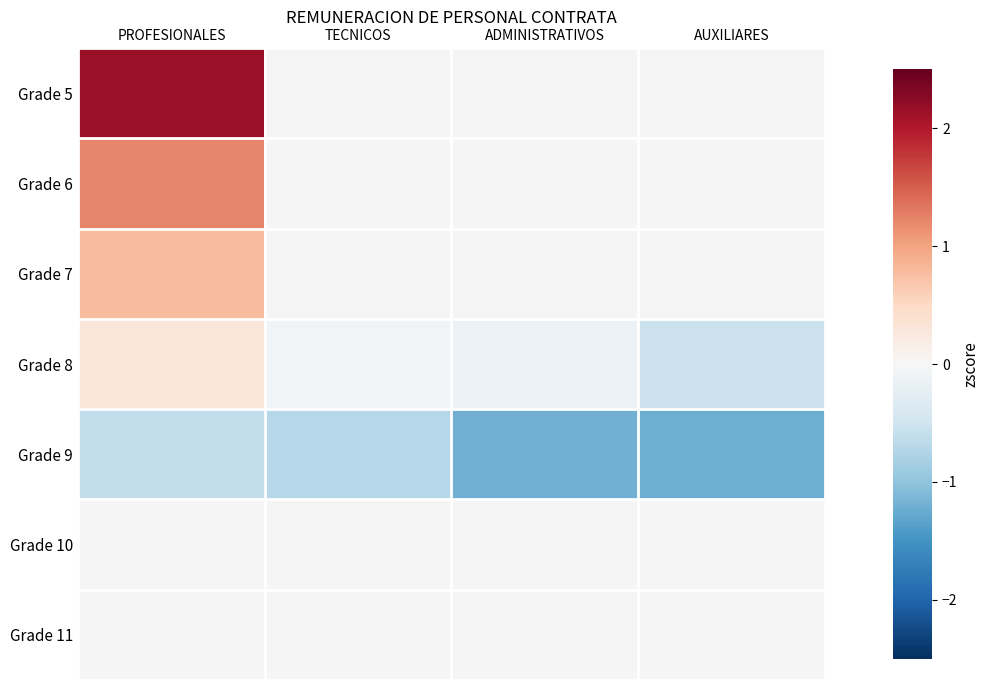

List the series in order of their peak value, lowest first.

Grade 9, Grade 10, Grade 11, Grade 8, Grade 7, Grade 6, Grade 5